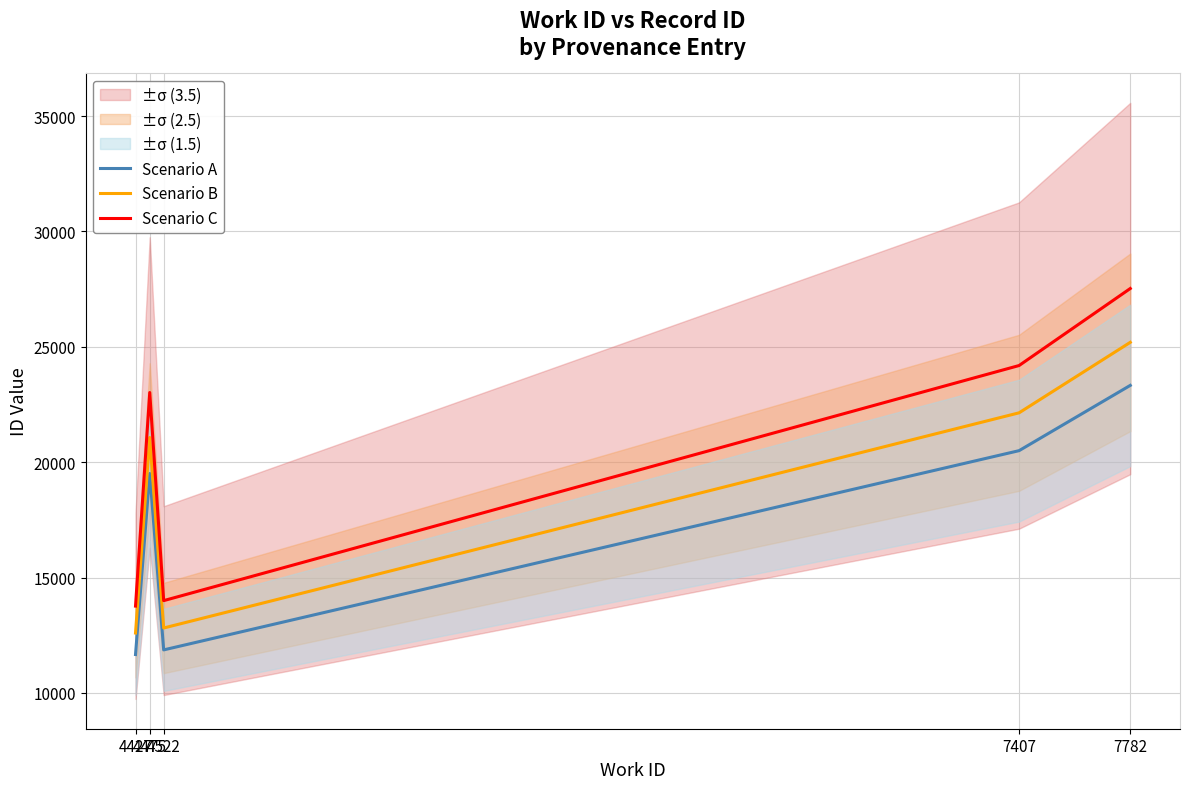

True or false: Scenario B and Scenario C cross at least once.

False